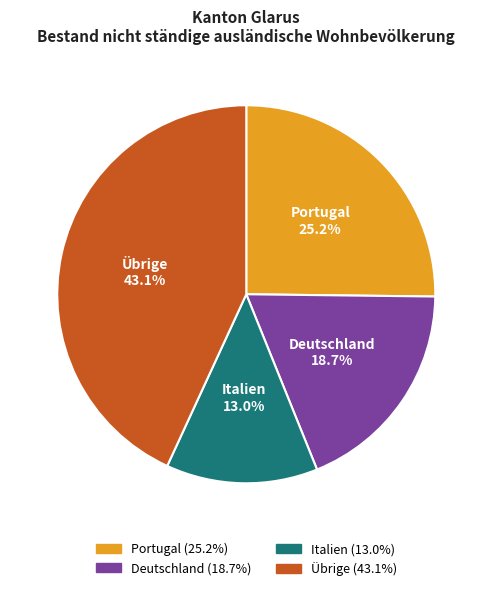

To the nearest percent, what percentage of the pie is Italien?

13%